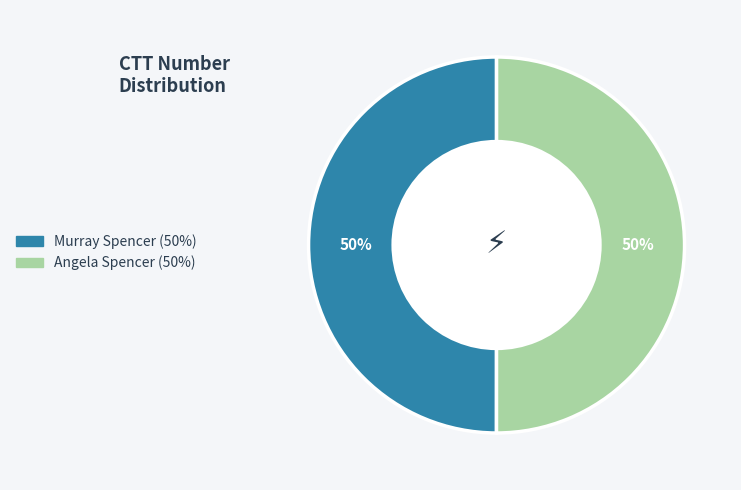

What is the ratio of the value at Murray Spencer to the value at Angela Spencer?

1.0